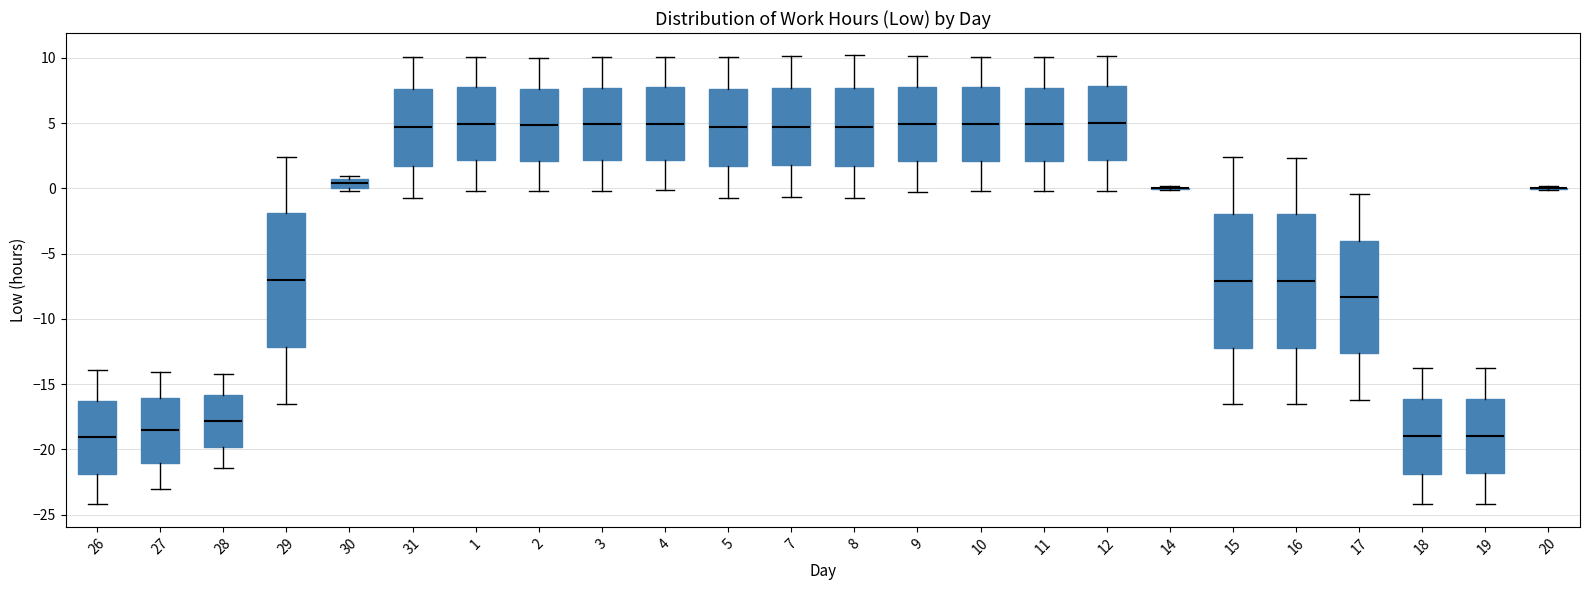

Where does the upper whisker of the box at x = 11 end on the y-axis? The values are not printed on the chart, so give them approximately, as read against the axis.

10.0